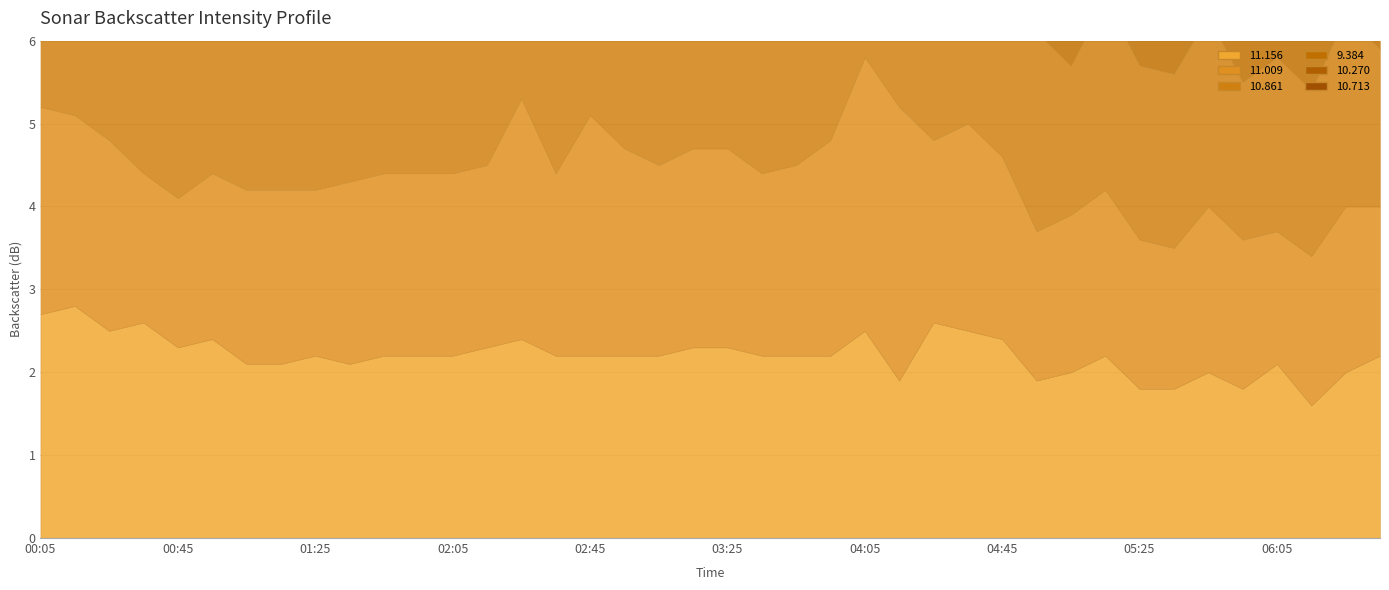

What is the difference between the maximum and minimum values in the 9.384 series?

2.2